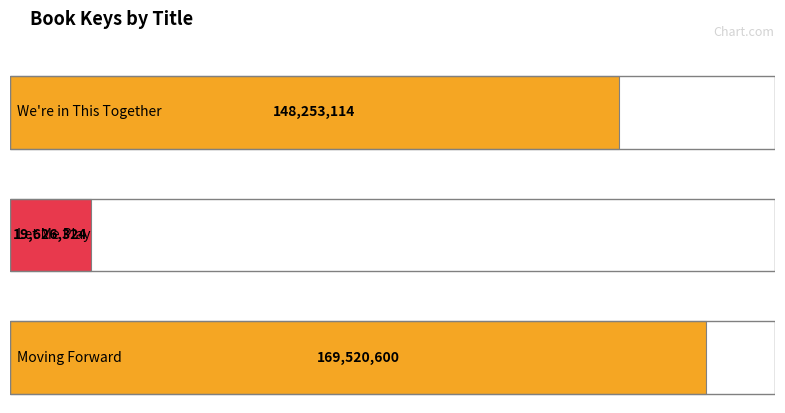

Count the values in the range 19626324 to 169520600.

3